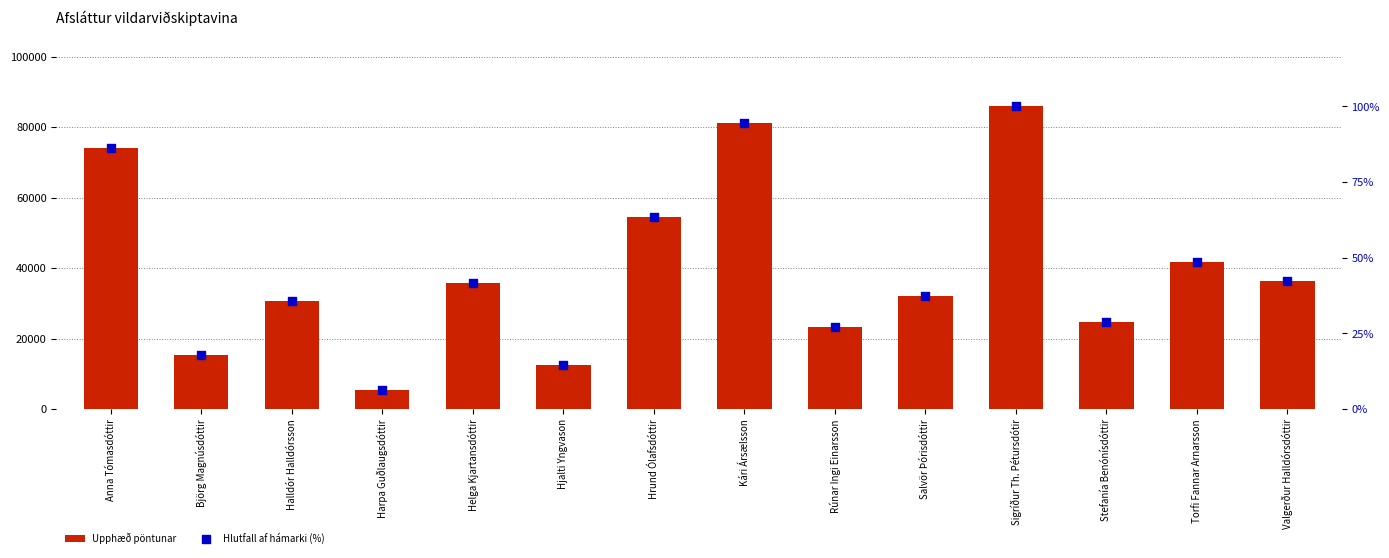

Which series reaches the minimum Y coordinate?

Hlutfall af hámarki (%)